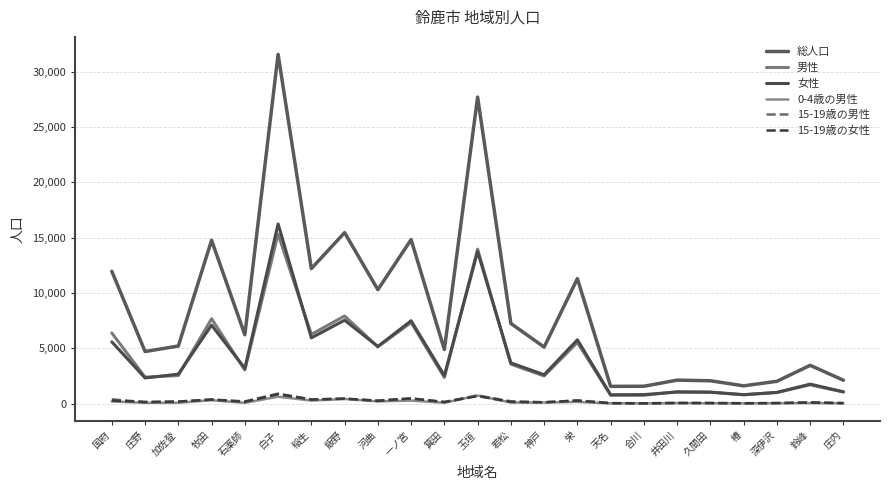

Is this an area chart (filled region under the line)?

No